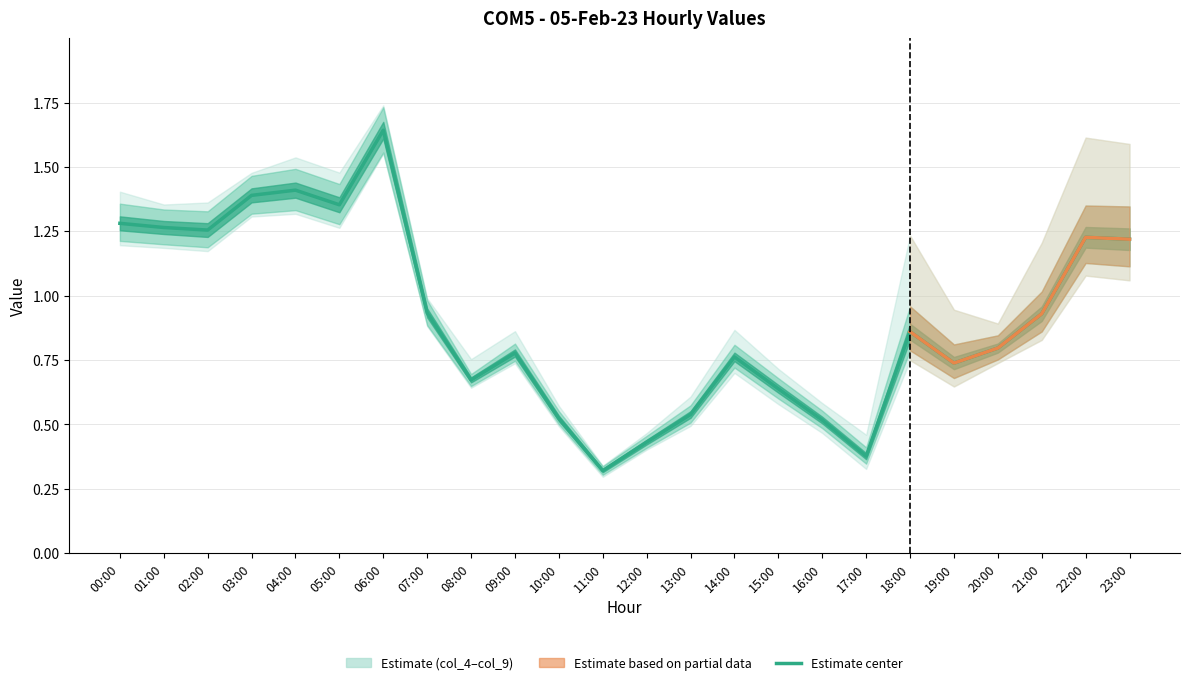

Is the value of col_4 at 07:00 greater than the value of col_6 at 10:00?

Yes